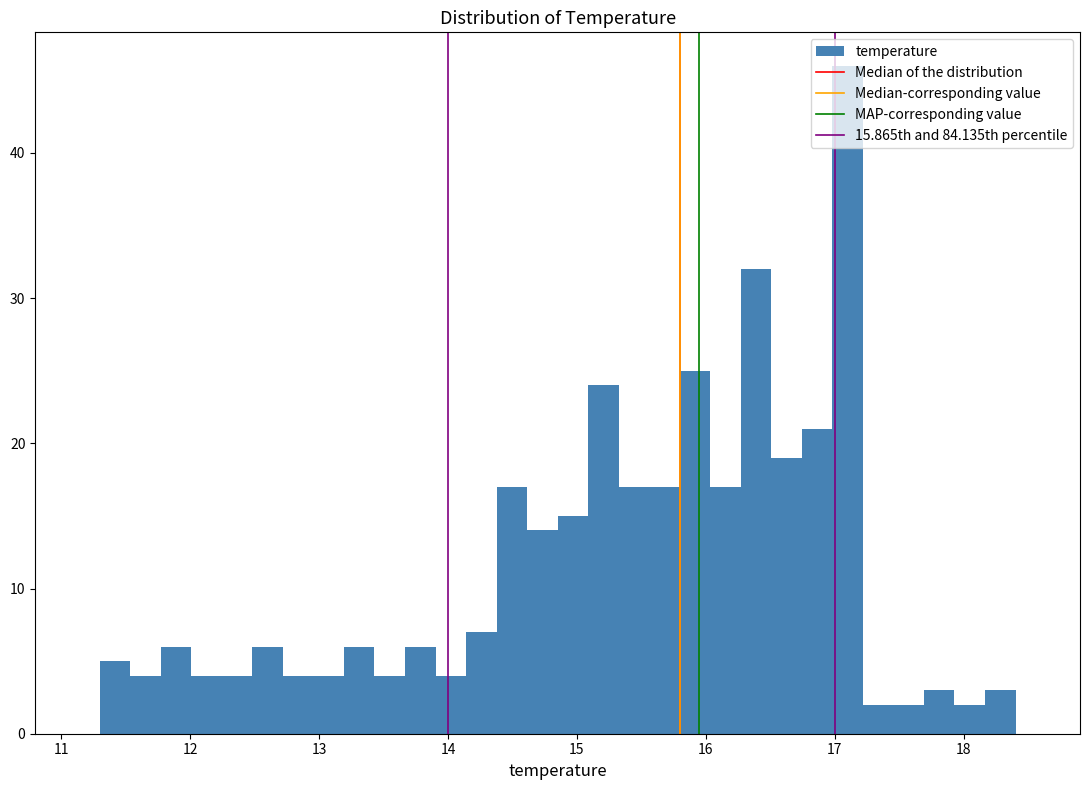

Around what value on the x-axis is the tallest bar? Give the approximate position of its centre, as read against the axis.

17.1